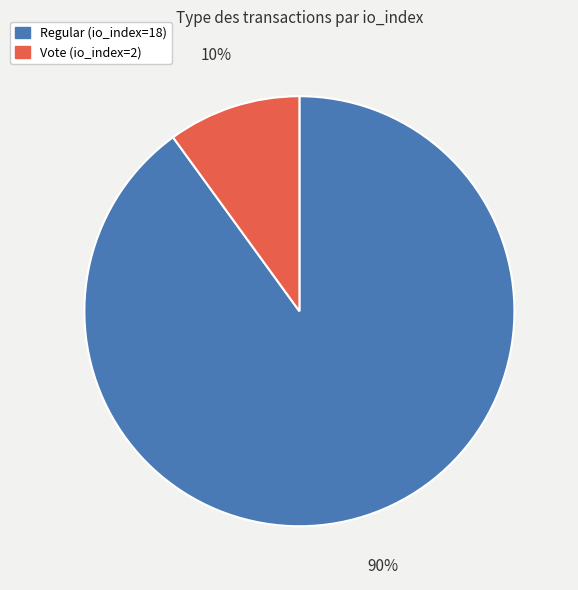

To the nearest percent, what is the difference between the largest and smallest slice percentages?

80%